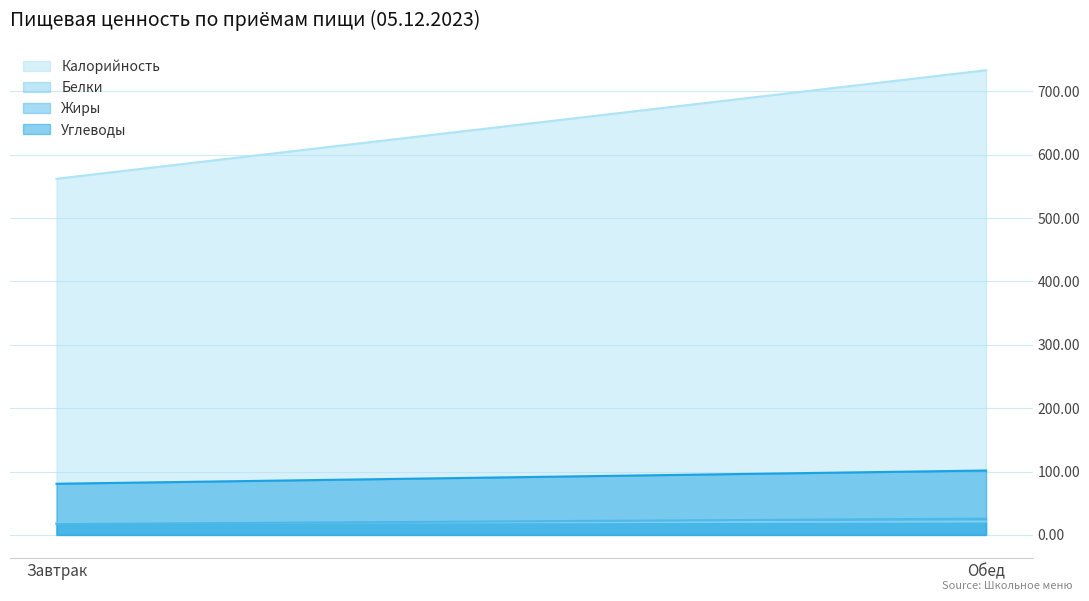

True or false: Калорийность has a value of 562.0 at Завтрак.

True